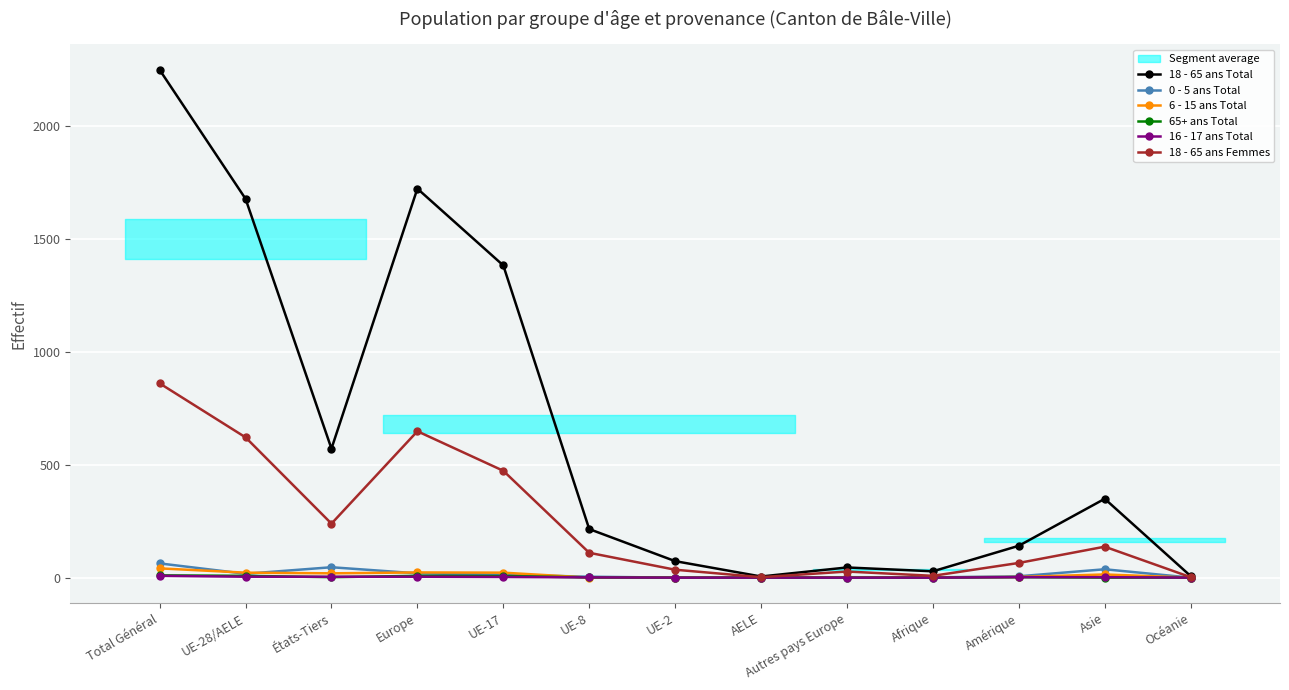

In 65+ ans Total, how many points are lower than both neighbors (excluding endpoints)?

1